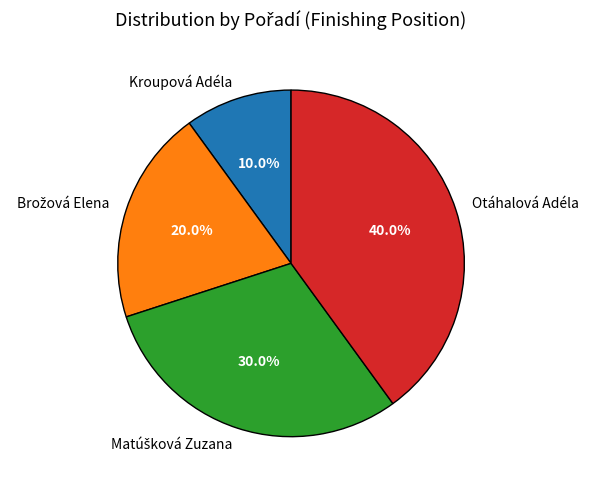

Does any single category account for the majority?

No